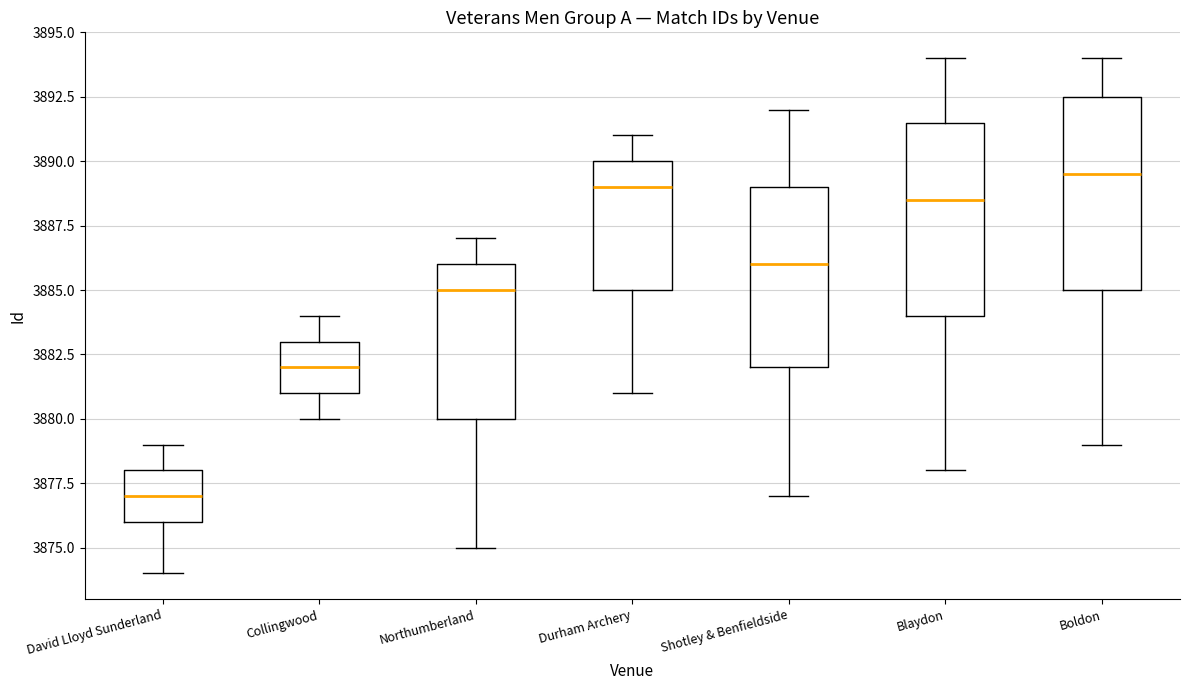

Where is the upper edge of the box for Northumberland on the y-axis? The values are not printed on the chart, so give them approximately, as read against the axis.

3886.0